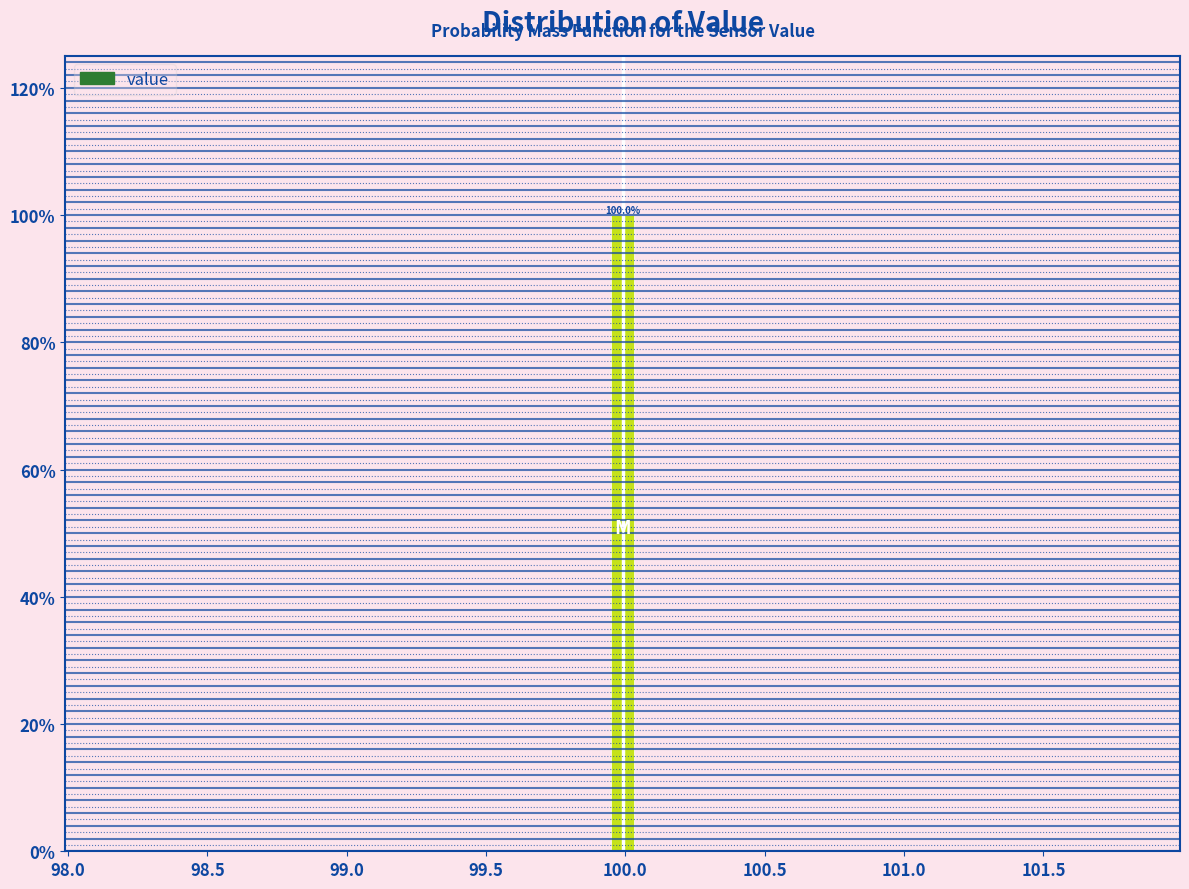

Around what value on the x-axis is the tallest bar? Give the approximate position of its centre, as read against the axis.

100.00